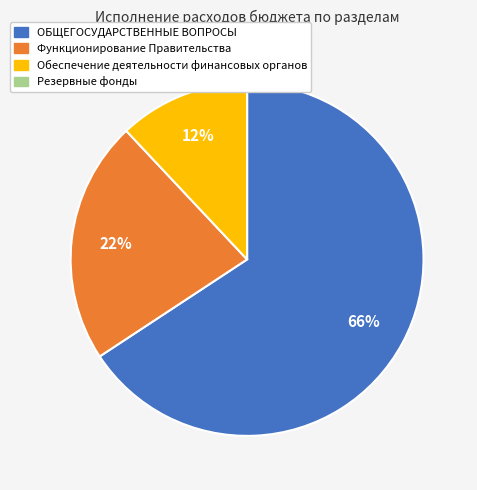

Is there a majority slice in this chart?

Yes